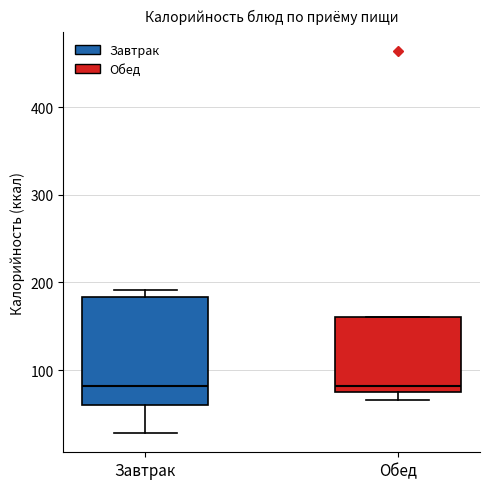

Reading left to right, read every box against the y-axis: the position of its median line, the range the box covers, and the ends of its whiskers. The values are not printed on the chart, so give them approximately, as read against the axis.

Завтрак: median 80, box 60 to 180, whiskers 30 to 190
Обед: median 80 (just above the box's lower edge), box 80 to 160, whiskers 70 to 160